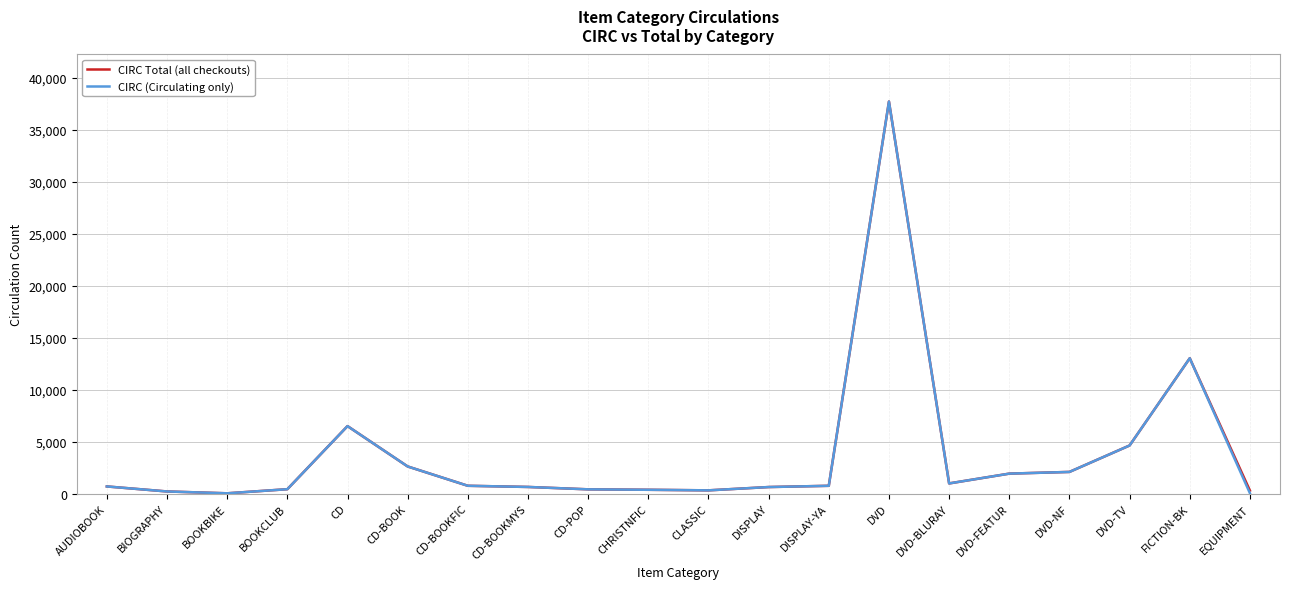

At how many categories does at least one series exceed 18810?

1